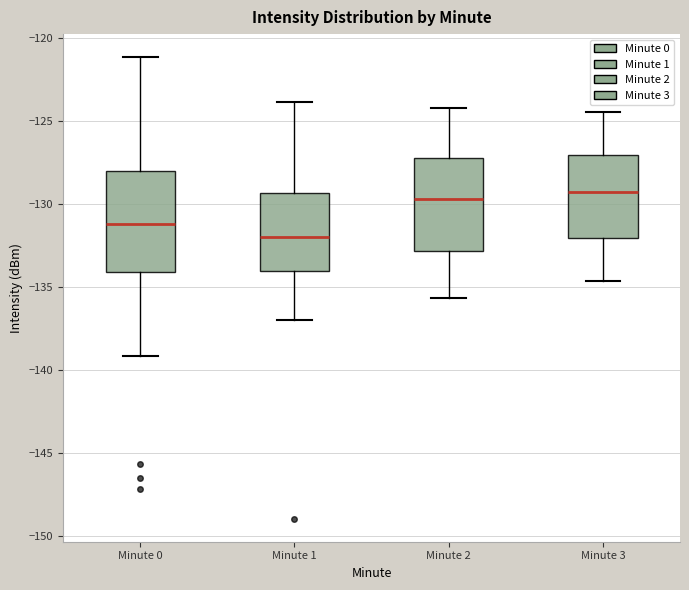

Reading left to right, transcribe this box plot: for each box, give where its median line is, the range the box spans, and where its two whiskers end, as read against the y-axis. The values are not printed on the chart, so give them approximately, as read against the axis.

Minute 0: median -131.0, box -134.0 to -128.0, whiskers -139.0 to -121.0
Minute 1: median -132.0, box -134.0 to -129.5, whiskers -137.0 to -124.0
Minute 2: median -129.5, box -133.0 to -127.0, whiskers -135.5 to -124.0
Minute 3: median -129.5, box -132.0 to -127.0, whiskers -134.5 to -124.5